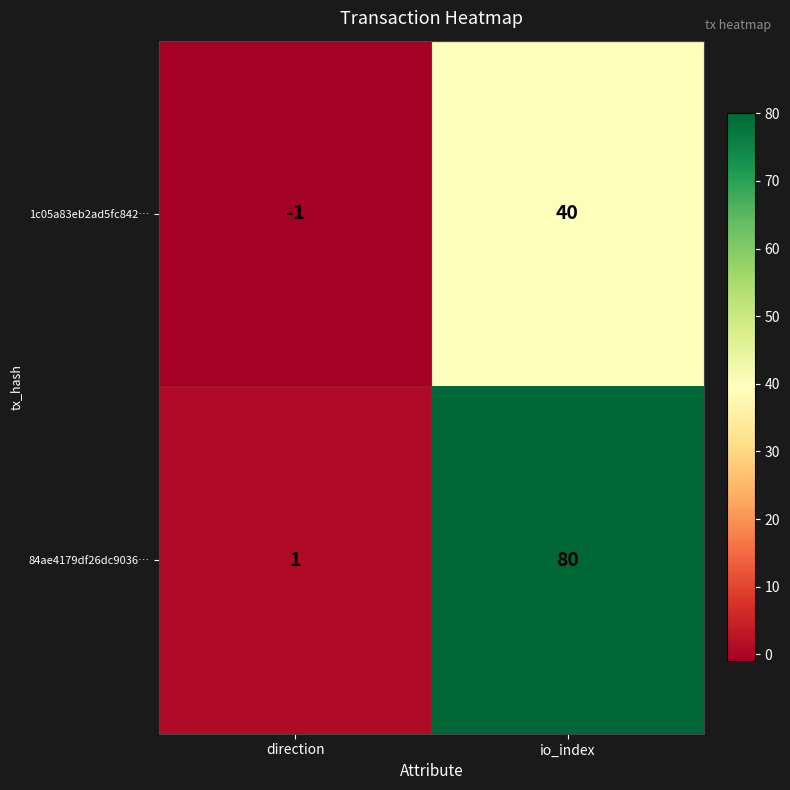

Rank the series by their average value, from highest to lowest.

84ae4179df26dc9036…, 1c05a83eb2ad5fc842…